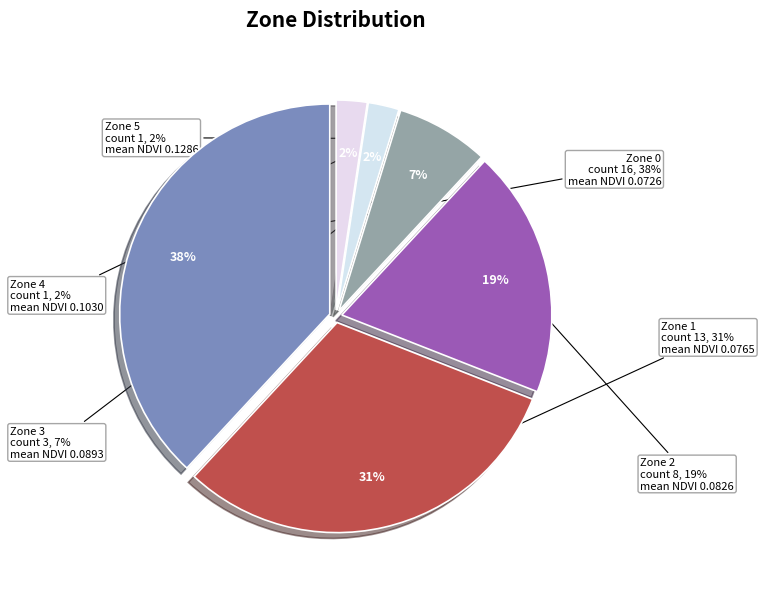

Which slice is the smallest?

Zone 4